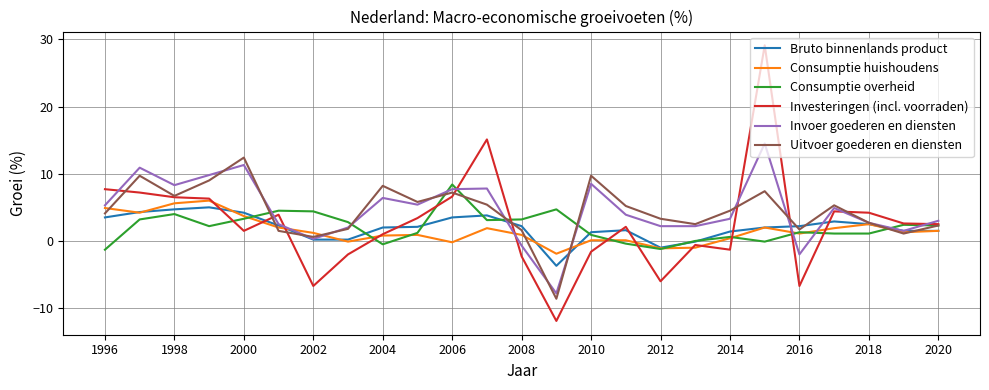

What is the greatest value displayed?

29.1